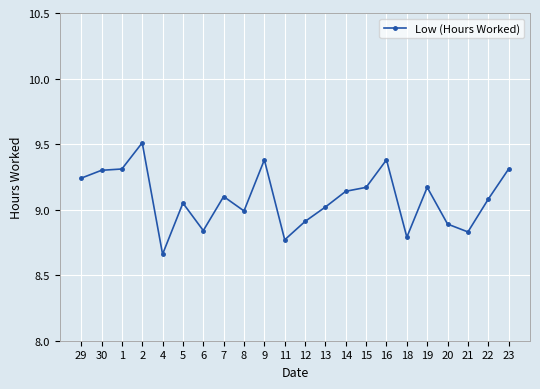

What is the maximum value shown in the chart?

9.5